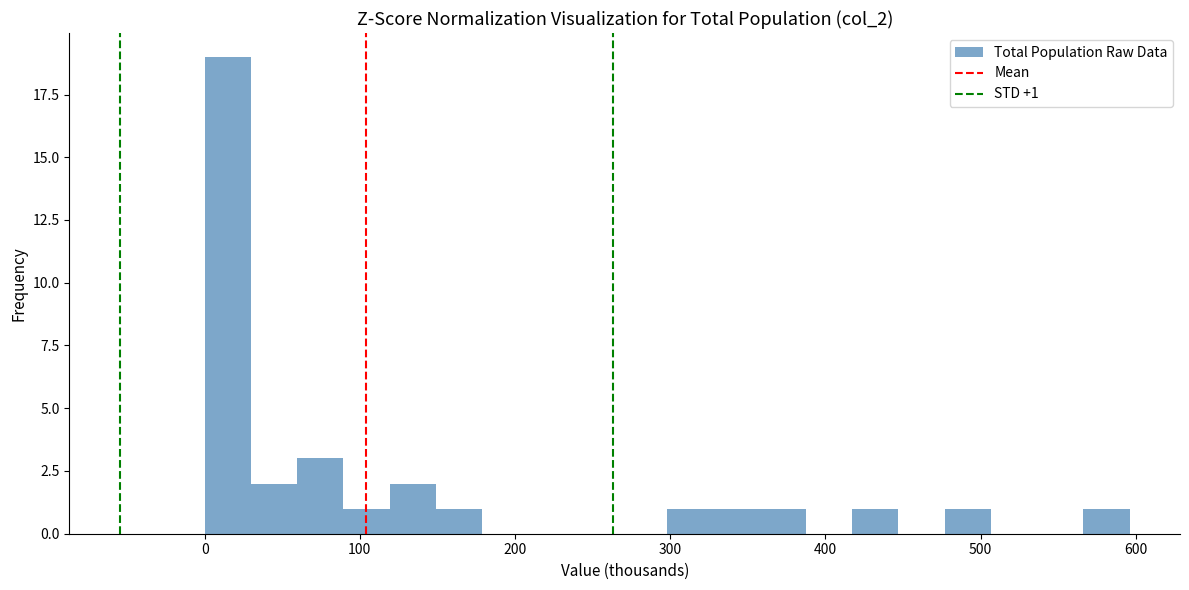

Around what value on the x-axis is the tallest bar? Give the approximate position of its centre, as read against the axis.

10